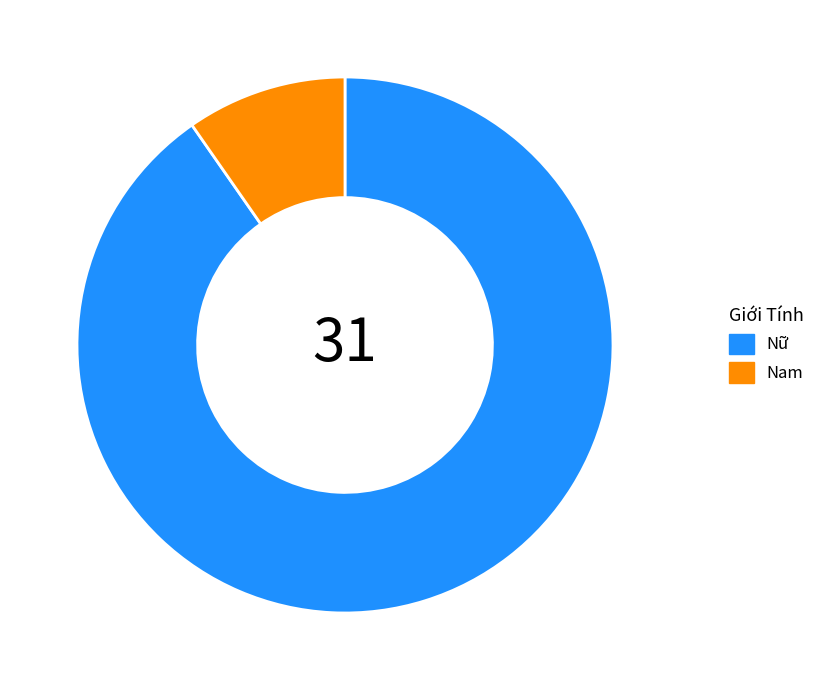

Does any single category account for the majority?

Yes